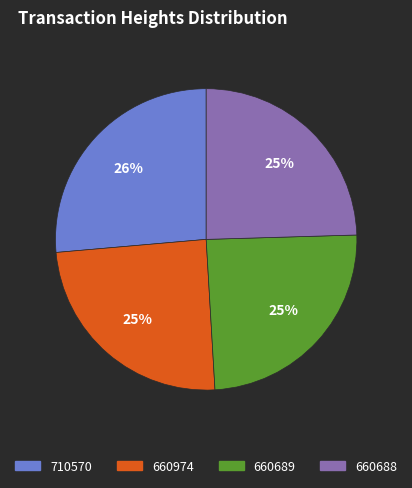

How many segments does this pie chart have?

4